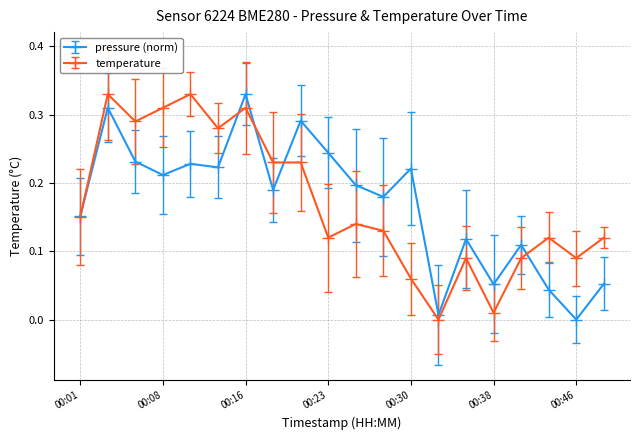

True or false: temperature has more than 0 points higher than both neighbors.

True